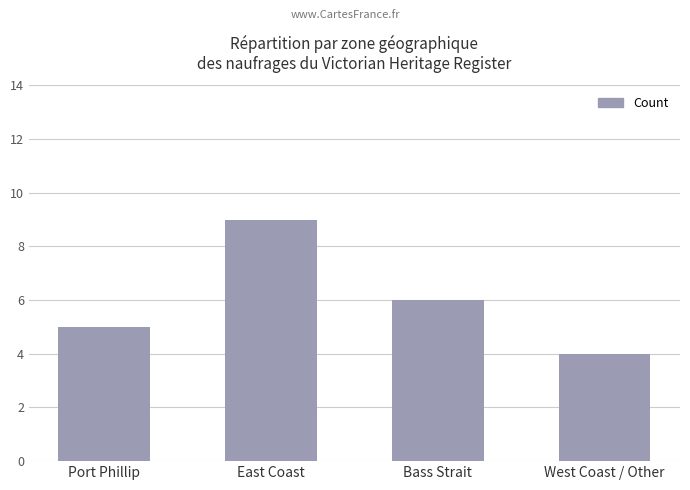

Where is the data nearest to the value 6?

Bass Strait